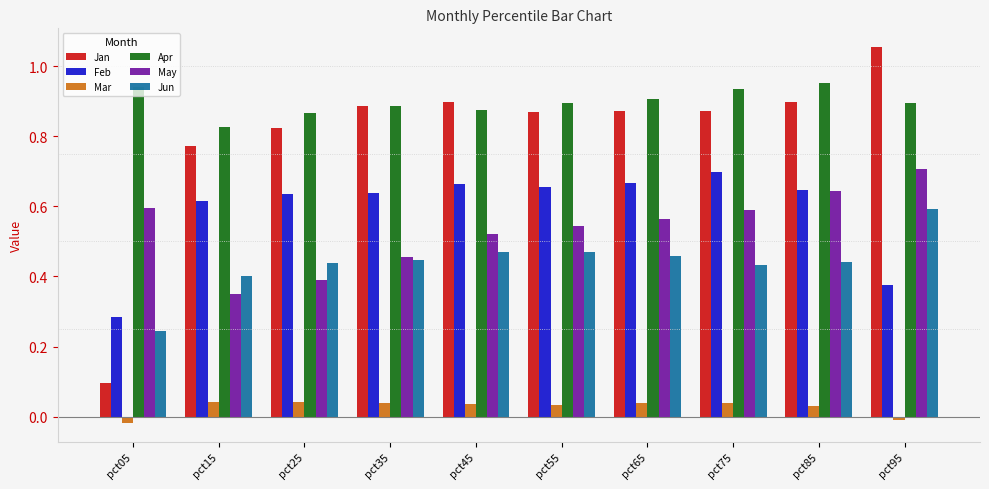

Which series has the widest spread of values?

Jan